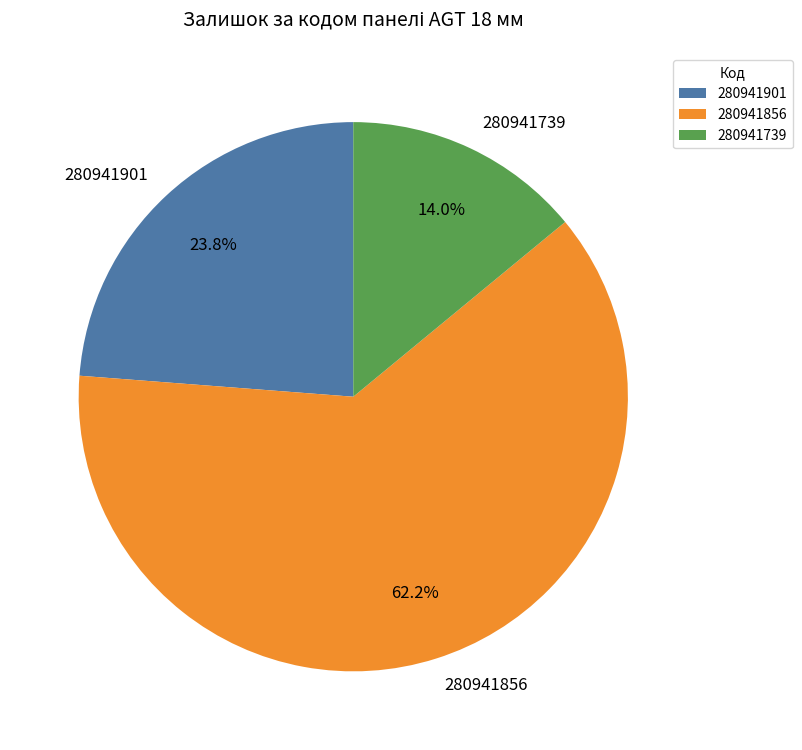

To the nearest percent, what portion does 280941901 represent?

24%